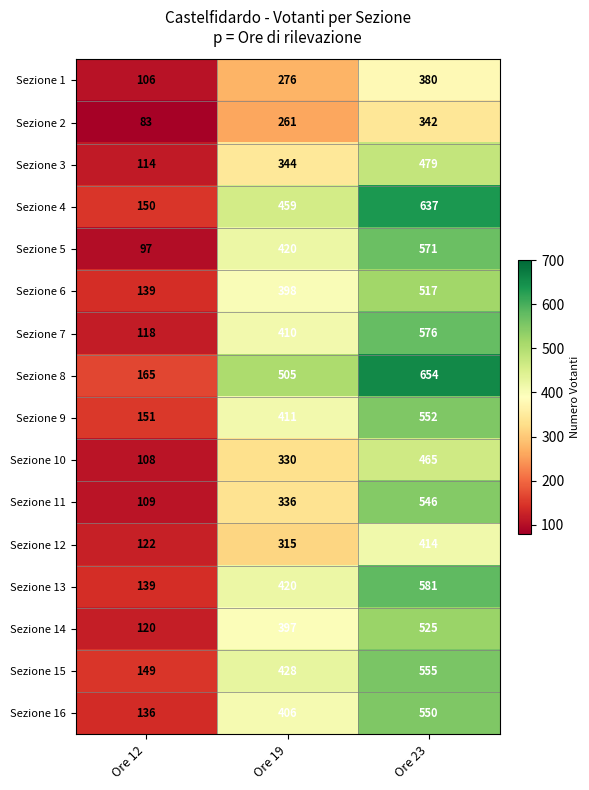

At which category is the sum across all series the highest?

Ore 23